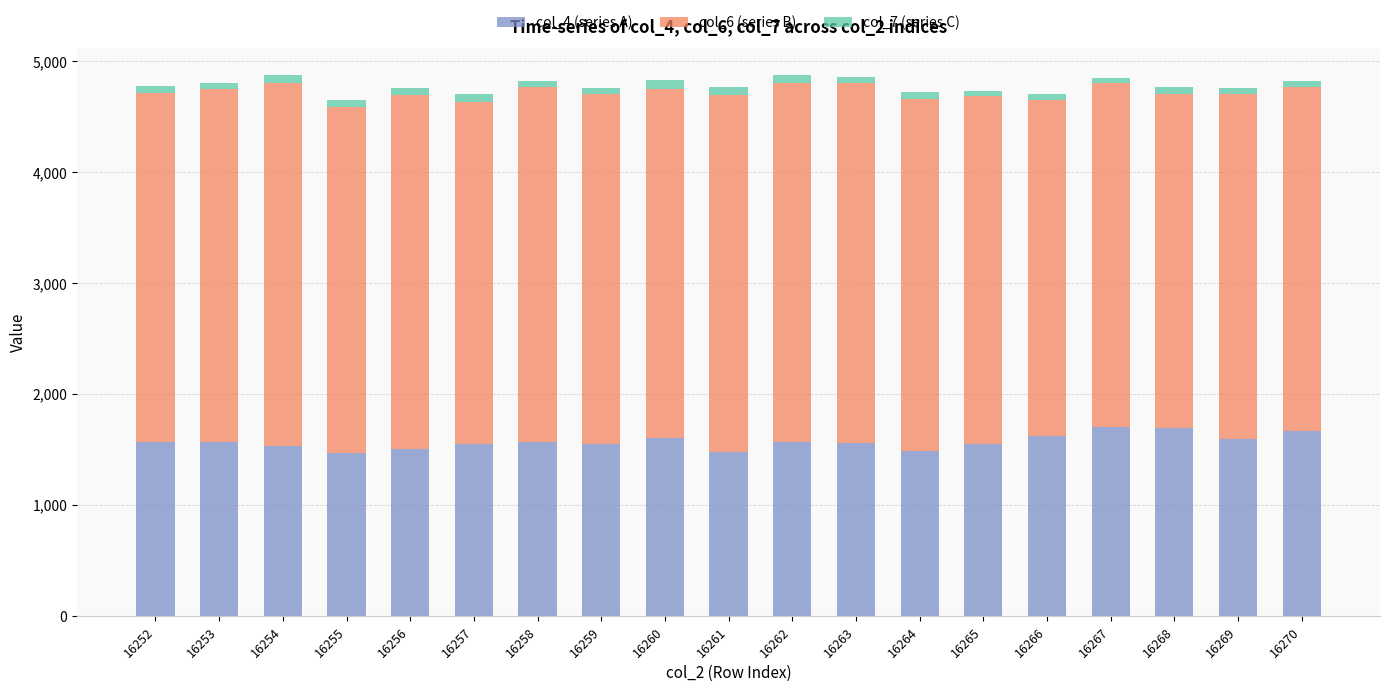

The value of col_4 (series A) at 16256 is 1503. True or false?

True